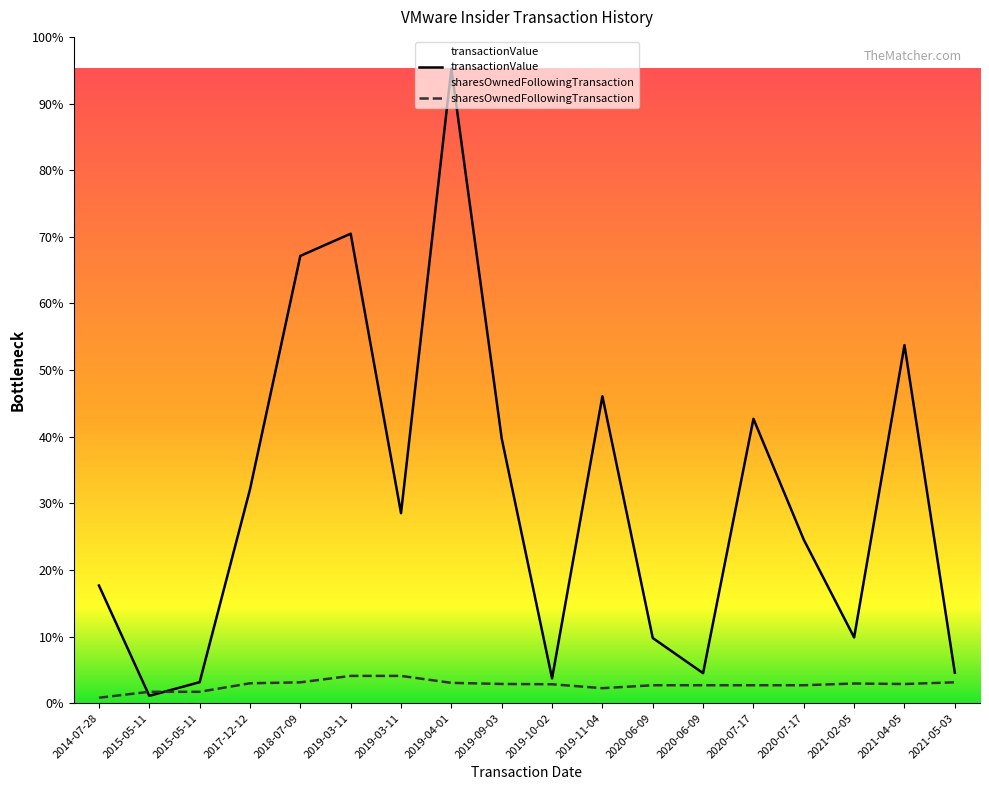

At which category does the chart reach its minimum across all series?

2014-07-28